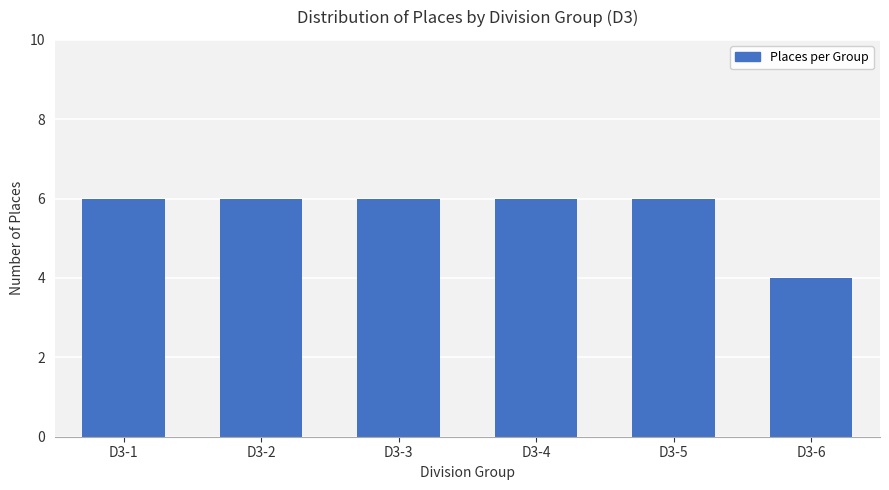

Is it true that the value at D3-6 is 4?

True